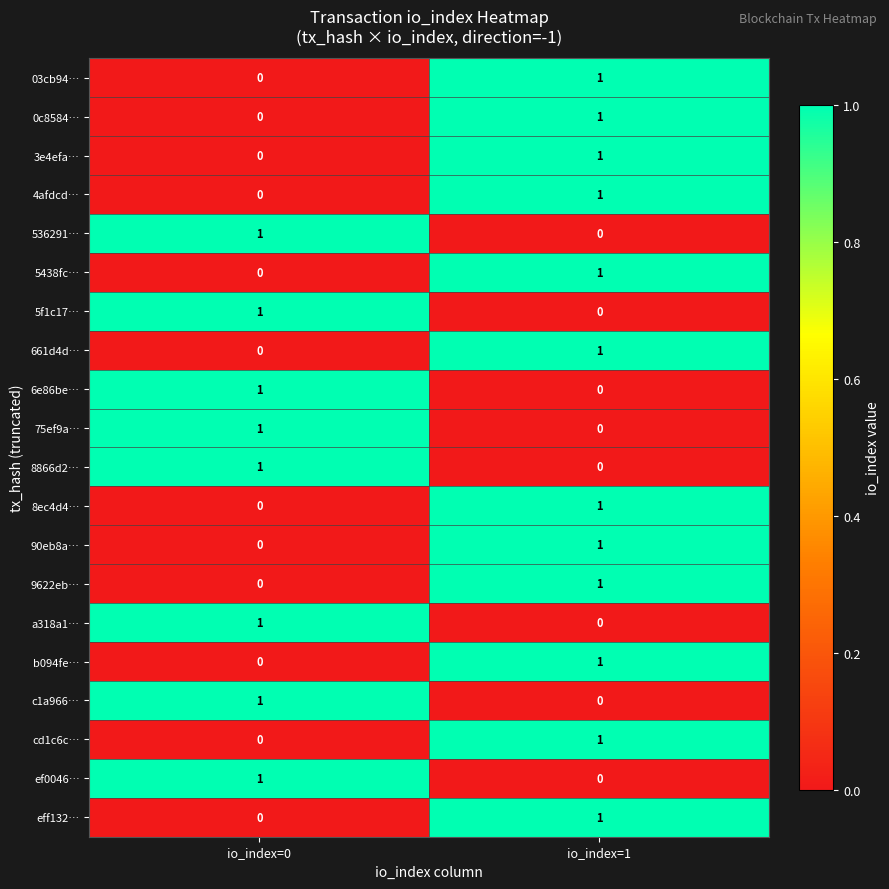

At which category is the sum across all series the highest?

io_index=1